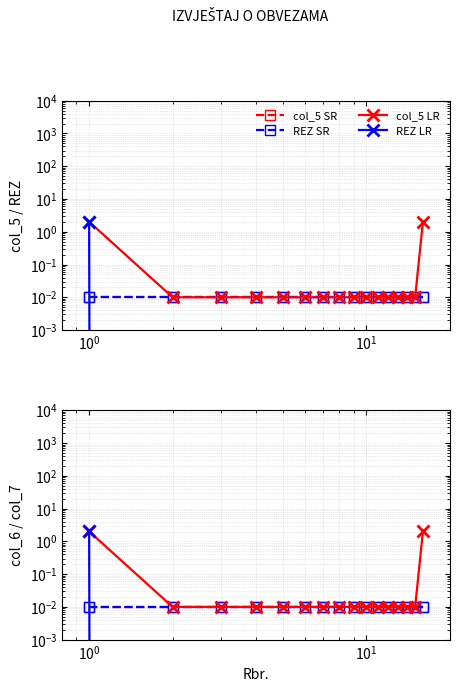

Reading right to left, what are all the values shown in this chart?

col_5 SR: 0.0	0.0	0.0	0.0	0.0	0.0	0.0	0.0	0.0	0.0	0.0	0.0	0.0	0.0	0.0	0.0
REZ SR: 0.0	0.0	0.0	0.0	0.0	0.0	0.0	0.0	0.0	0.0	0.0	0.0	0.0	0.0	0.0	0.0
col_5 LR: 2.0	0.0	0.0	0.0	0.0	0.0	0.0	0.0	0.0	0.0	0.0	0.0	0.0	0.0	0.0	2.0
REZ LR: 0.0	0.0	0.0	0.0	0.0	0.0	0.0	0.0	0.0	0.0	0.0	0.0	0.0	0.0	0.0	2.0
col_6 LR: 2.0	0.0	0.0	0.0	0.0	0.0	0.0	0.0	0.0	0.0	0.0	0.0	0.0	0.0	0.0	2.0
col_7 LR: 0.0	0.0	0.0	0.0	0.0	0.0	0.0	0.0	0.0	0.0	0.0	0.0	0.0	0.0	0.0	2.0